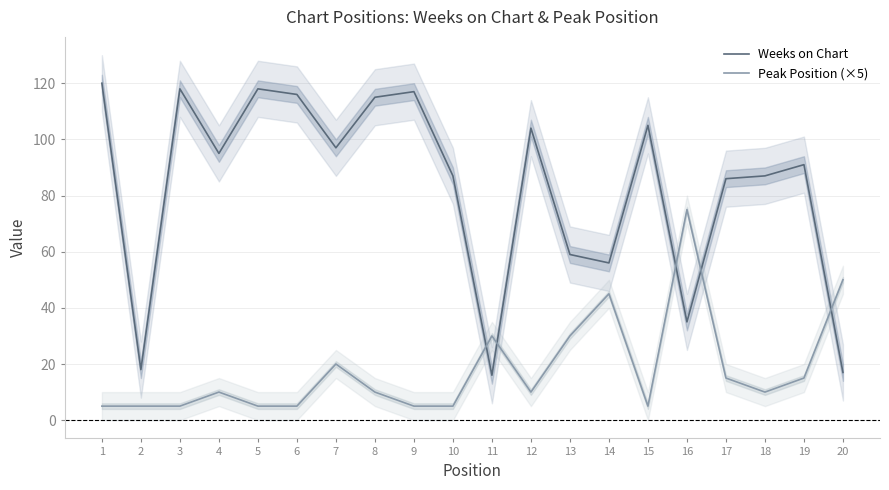

How many distinct data groups are displayed?

2